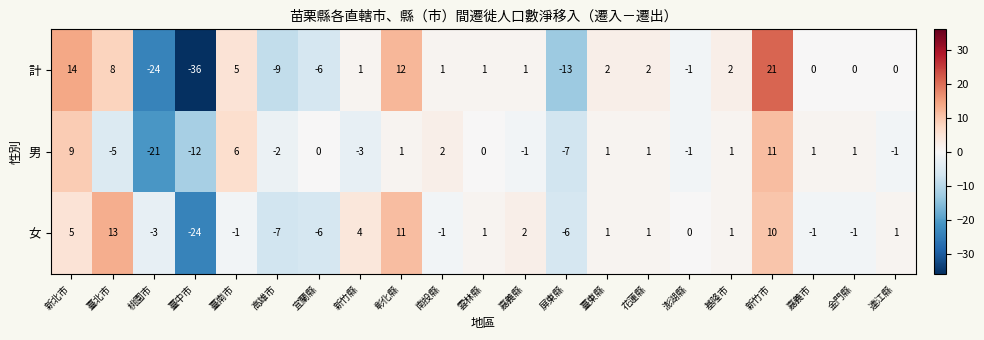

What is the total value across all series at 新竹市?

42